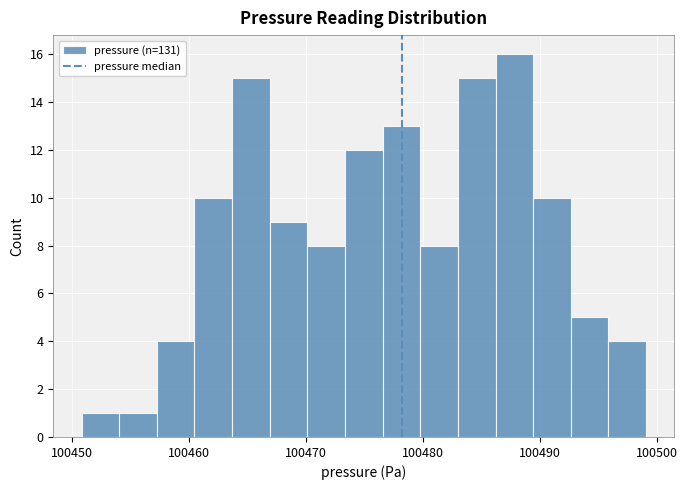

Read against the x-axis, roughly where is the centre of the tallest bar?

100488